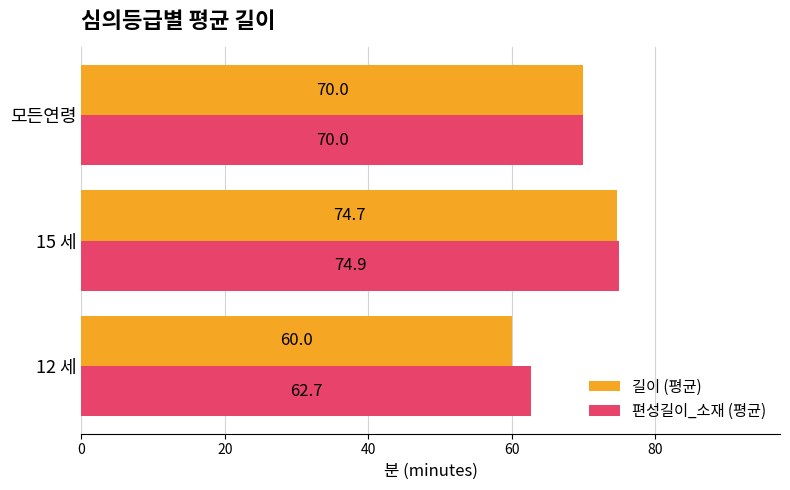

Where is 편성길이_소재 (평균) nearest to the value 68?

모든연령